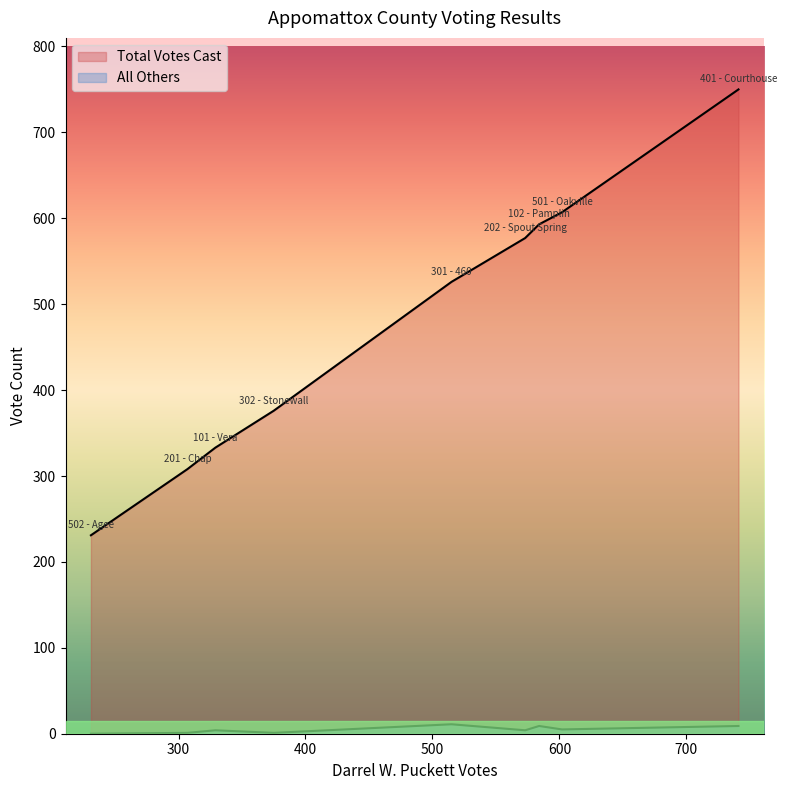

The All Others series shows 5 at 501 - Oakville. True or false?

True